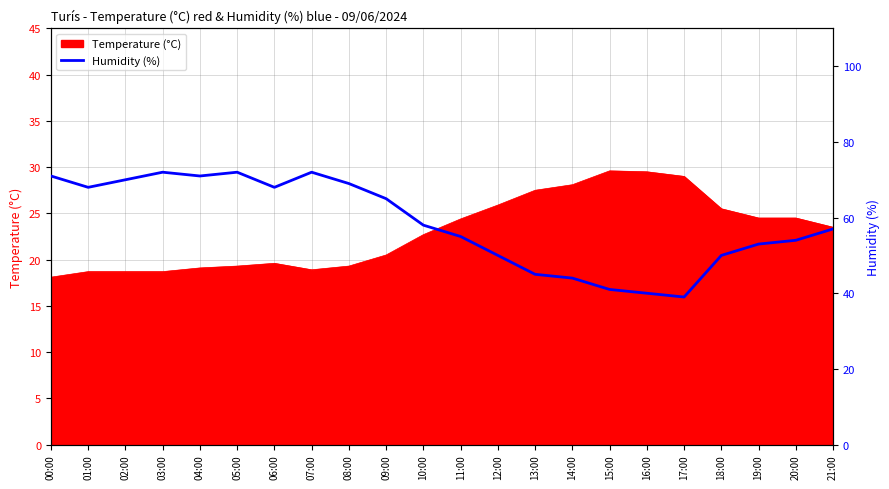

The value of Temperature (°C) at 04:00 is 32.4. True or false?

False